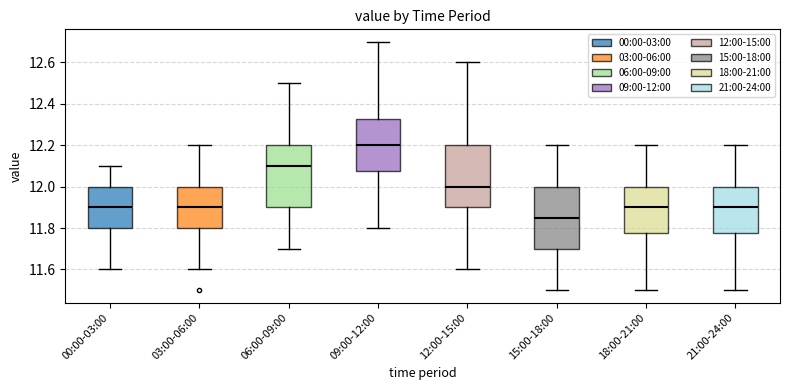

Reading left to right, transcribe this box plot: for each box, give where its median line is, the range the box spans, and where its two whiskers end, as read against the y-axis. The values are not printed on the chart, so give them approximately, as read against the axis.

00:00-03:00: median 11.90, box 11.80 to 12.00, whiskers 11.60 to 12.10
03:00-06:00: median 11.90, box 11.80 to 12.00, whiskers 11.60 to 12.20
06:00-09:00: median 12.10, box 11.90 to 12.20, whiskers 11.70 to 12.50
09:00-12:00: median 12.20, box 12.08 to 12.32, whiskers 11.80 to 12.70
12:00-15:00: median 12.00, box 11.90 to 12.20, whiskers 11.60 to 12.60
15:00-18:00: median 11.86, box 11.70 to 12.00, whiskers 11.50 to 12.20
18:00-21:00: median 11.90, box 11.78 to 12.00, whiskers 11.50 to 12.20
21:00-24:00: median 11.90, box 11.78 to 12.00, whiskers 11.50 to 12.20